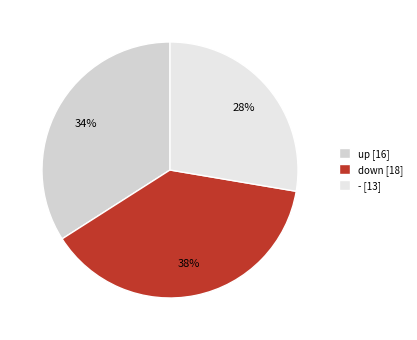

What portion of the pie excludes -?

72.3%